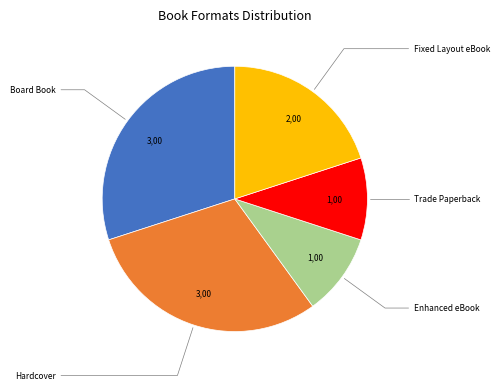

How many segments does this pie chart have?

5